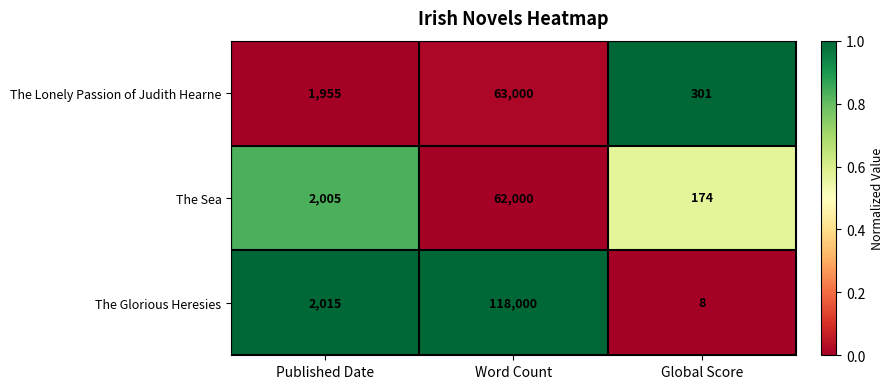

Count the number of categories in the chart.

3